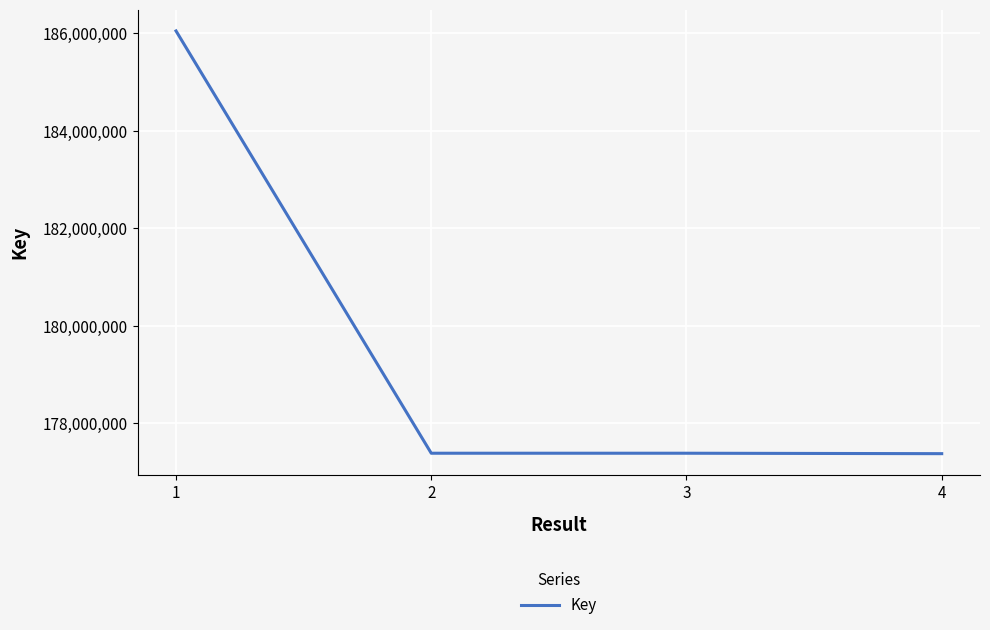

The value at 4 is 177379739. True or false?

True